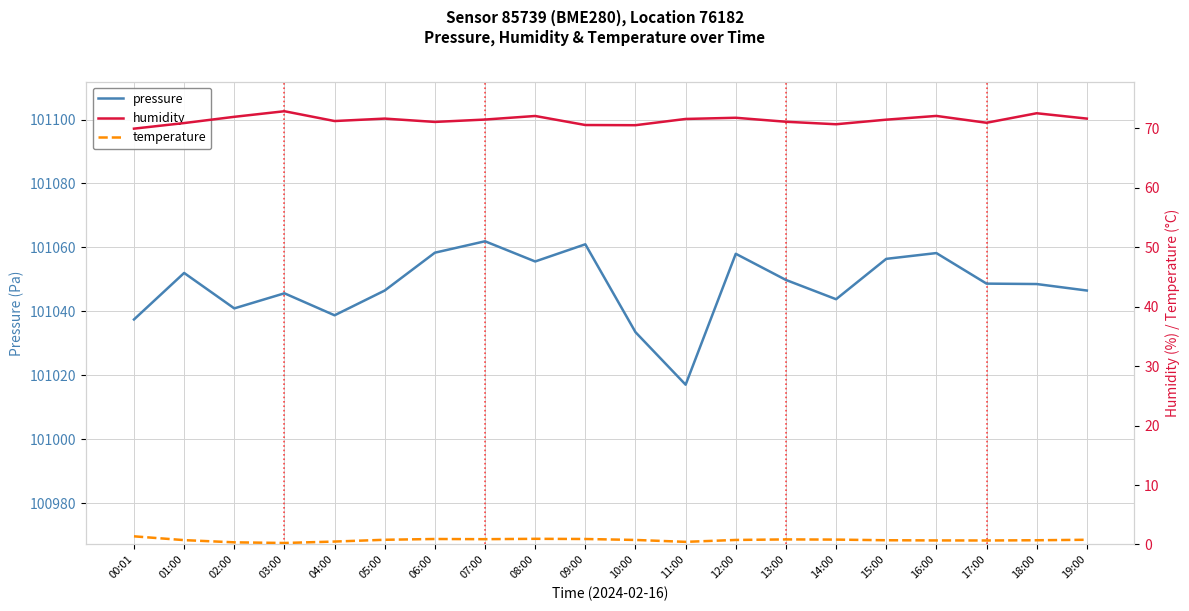

Is this an area chart (filled region under the line)?

No